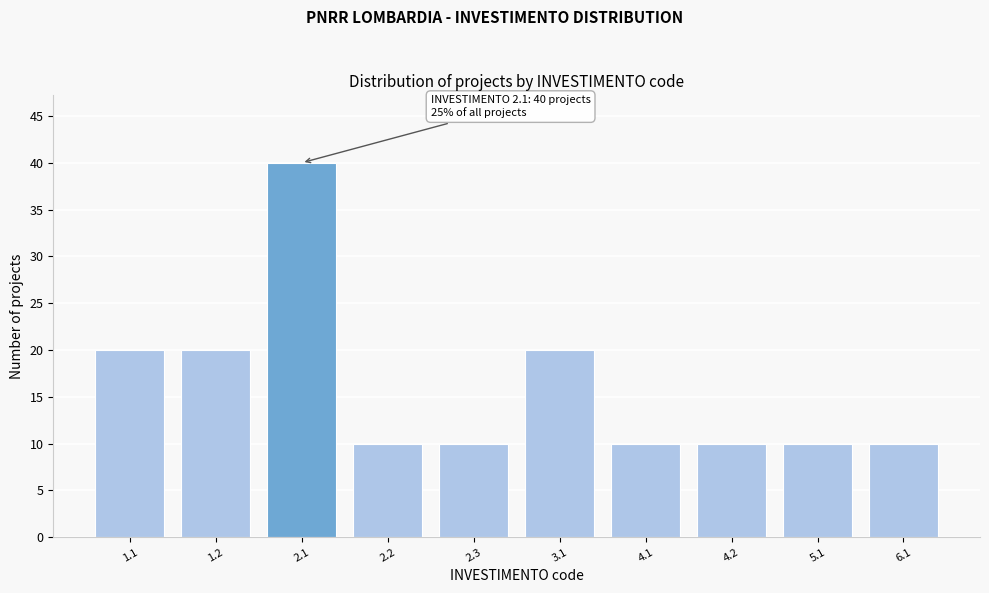

Reading left to right, list all the values displayed in this chart.

1.1=20	1.2=20	2.1=40	2.2=10	2.3=10	3.1=20	4.1=10	4.2=10	5.1=10	6.1=10